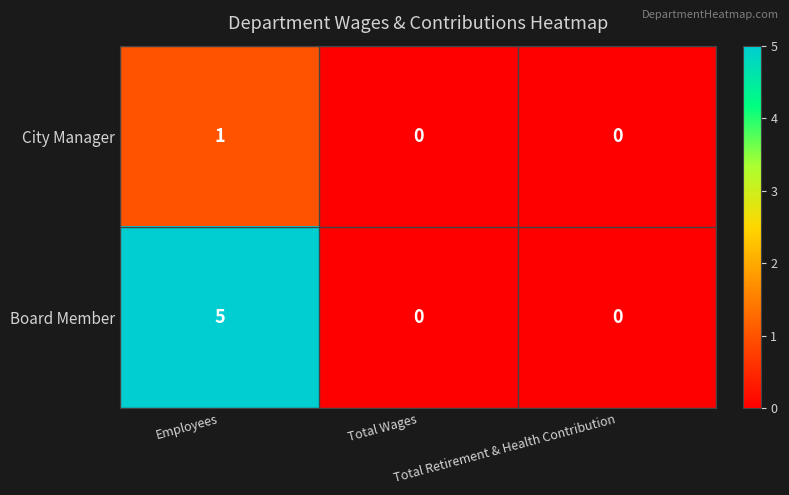

Which series has the widest spread of values?

Board Member